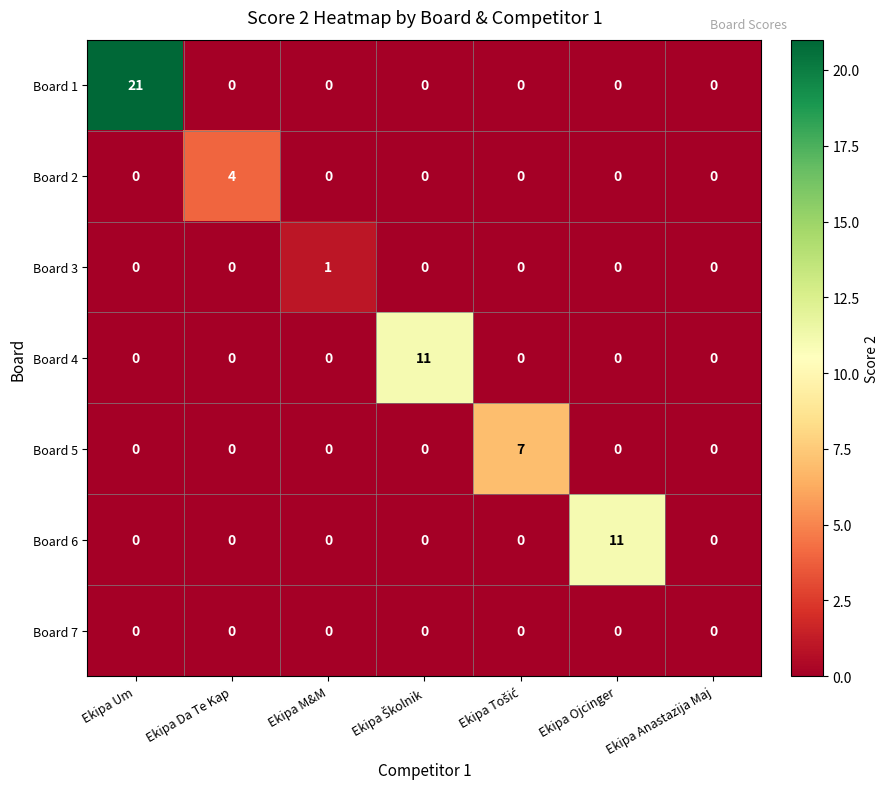

True or false: Board 3 has a value of 0 at Ekipa Anastazija Maj.

True